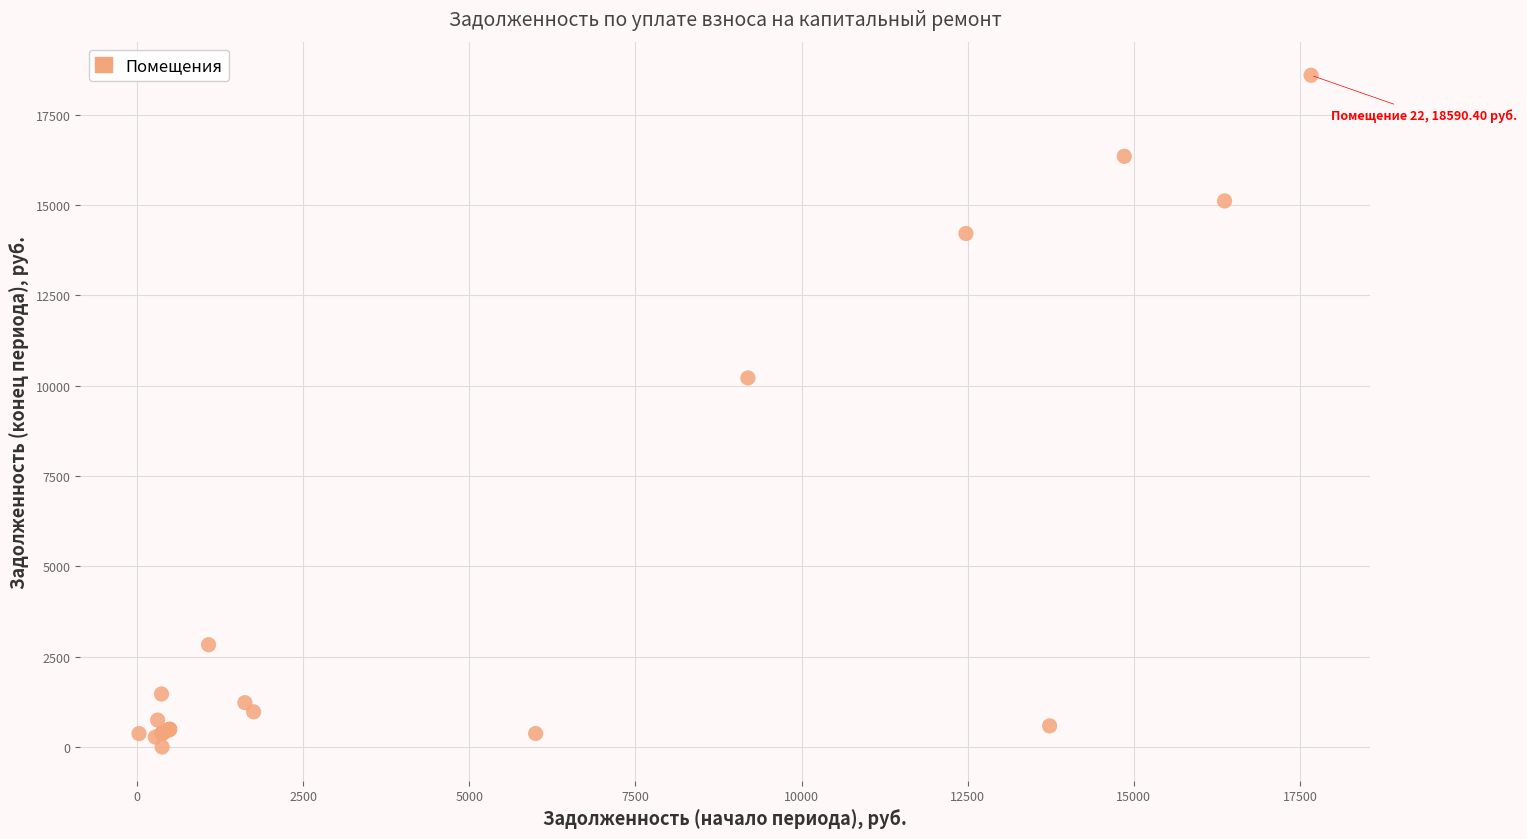

What Y value in the scatter plot is closest to 9295?

10212.4